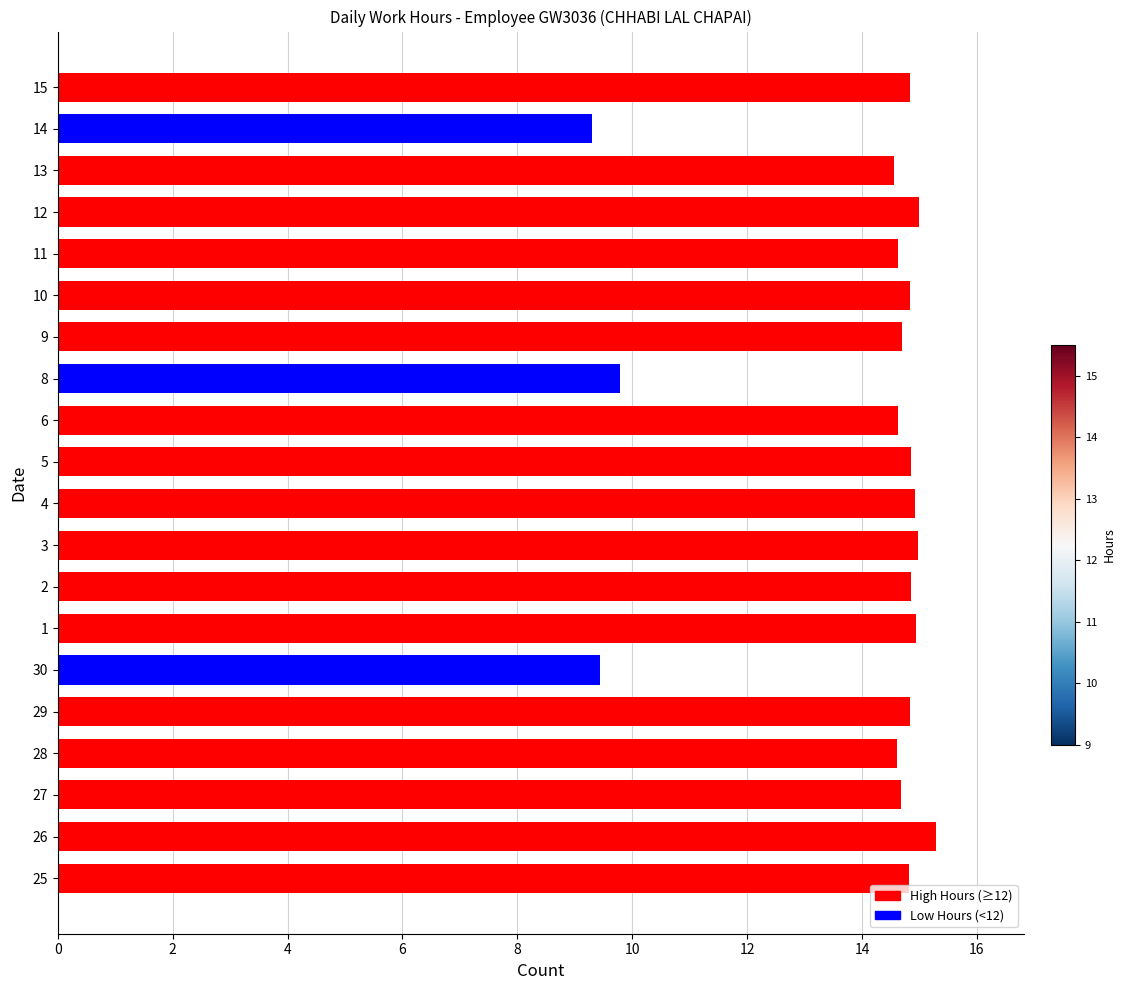

How many distinct data groups are displayed?

1